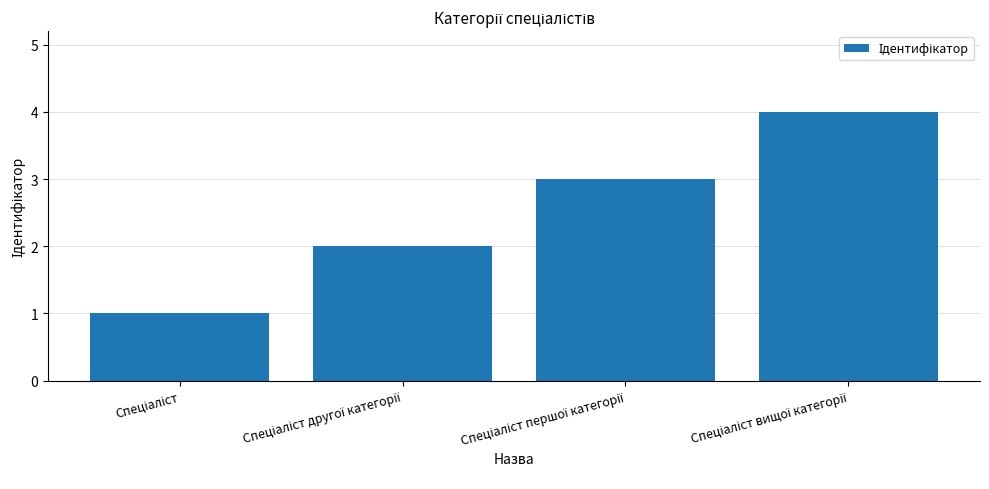

What is the sum of all values?

10